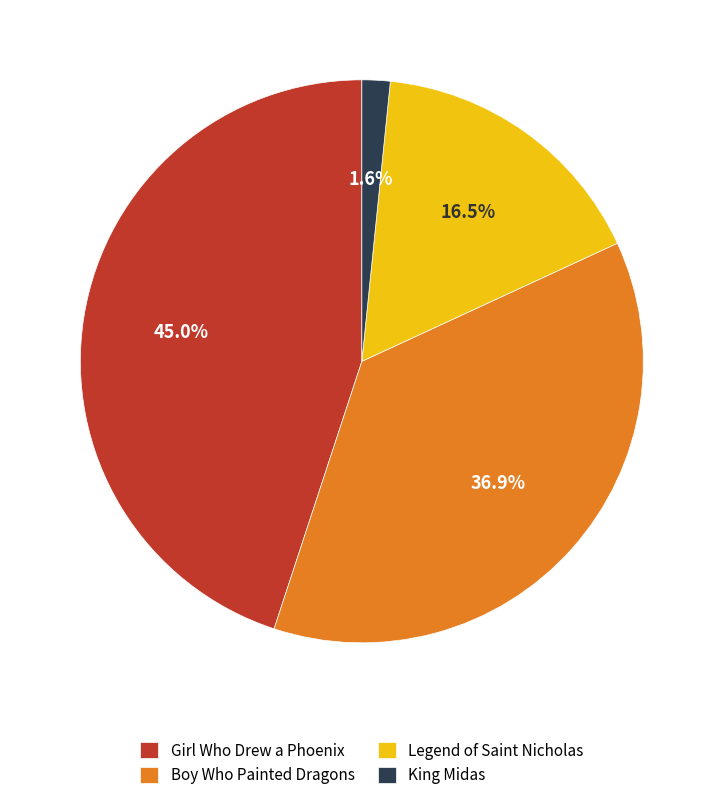

Rank the categories by value from highest to lowest.

Girl Who Drew a Phoenix, Boy Who Painted Dragons, Legend of Saint Nicholas, King Midas